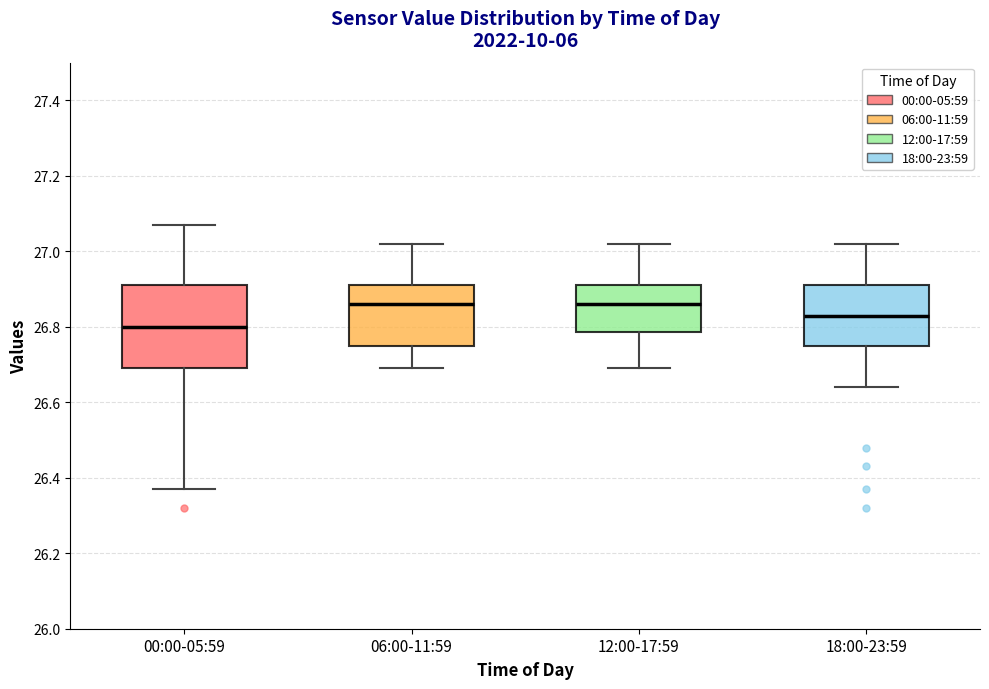

Reading left to right, transcribe this box plot: for each box, give where its median line is, the range the box spans, and where its two whiskers end, as read against the y-axis. The values are not printed on the chart, so give them approximately, as read against the axis.

00:00-05:59: median 26.80, box 26.70 to 26.92, whiskers 26.38 to 27.08
06:00-11:59: median 26.86, box 26.76 to 26.92, whiskers 26.70 to 27.02
12:00-17:59: median 26.86, box 26.78 to 26.92, whiskers 26.70 to 27.02
18:00-23:59: median 26.84, box 26.76 to 26.92, whiskers 26.64 to 27.02